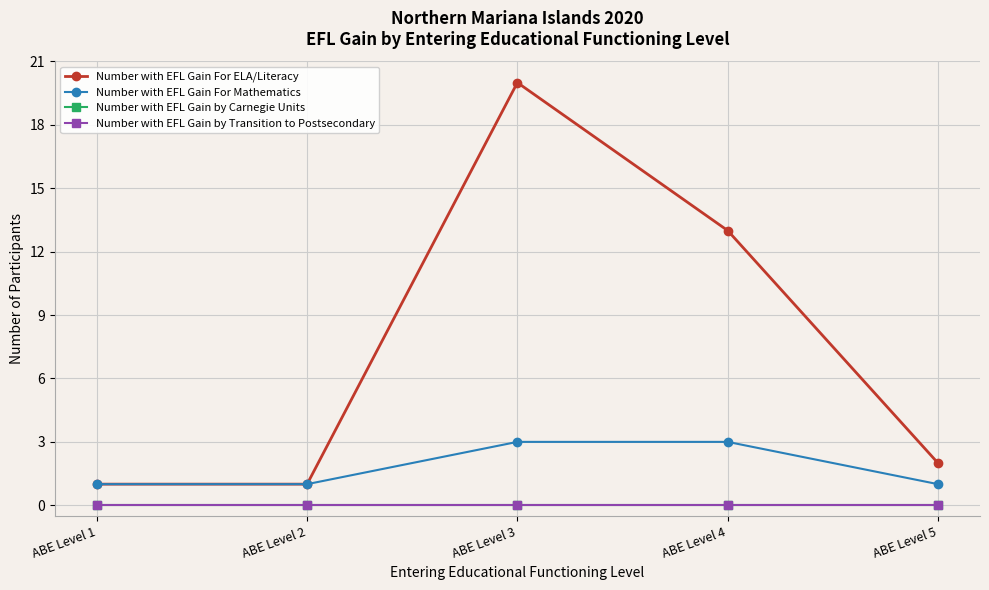

Count the number of data series in this chart.

4